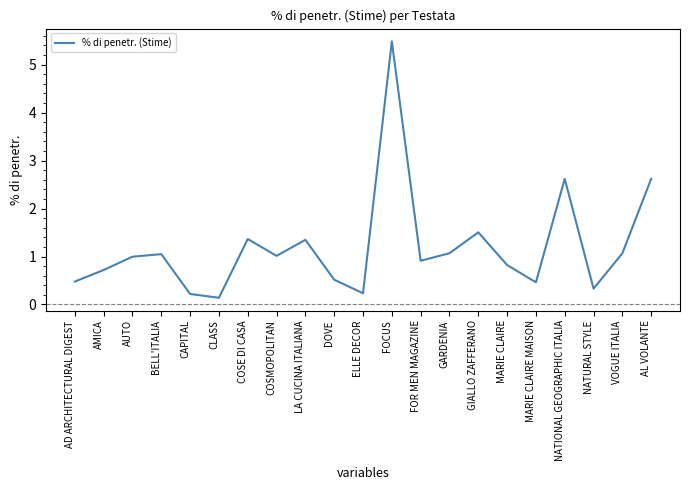

What is the average value?

1.2